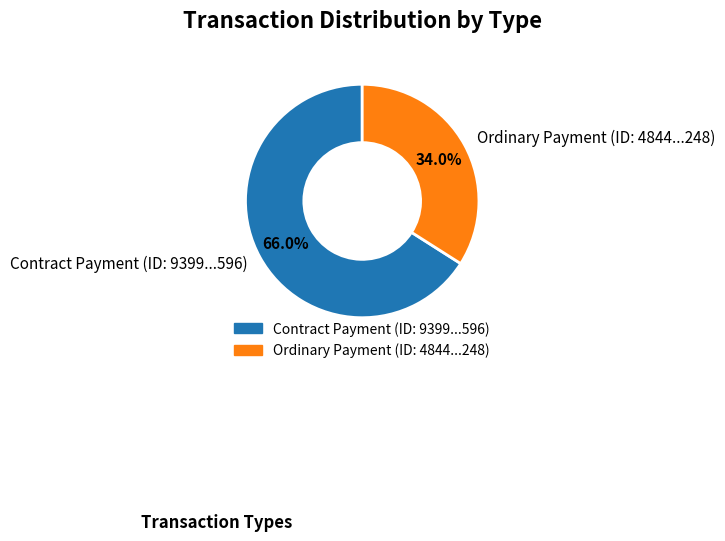

To the nearest percent, what is the difference between the Contract Payment and Ordinary Payment slice percentages?

32%